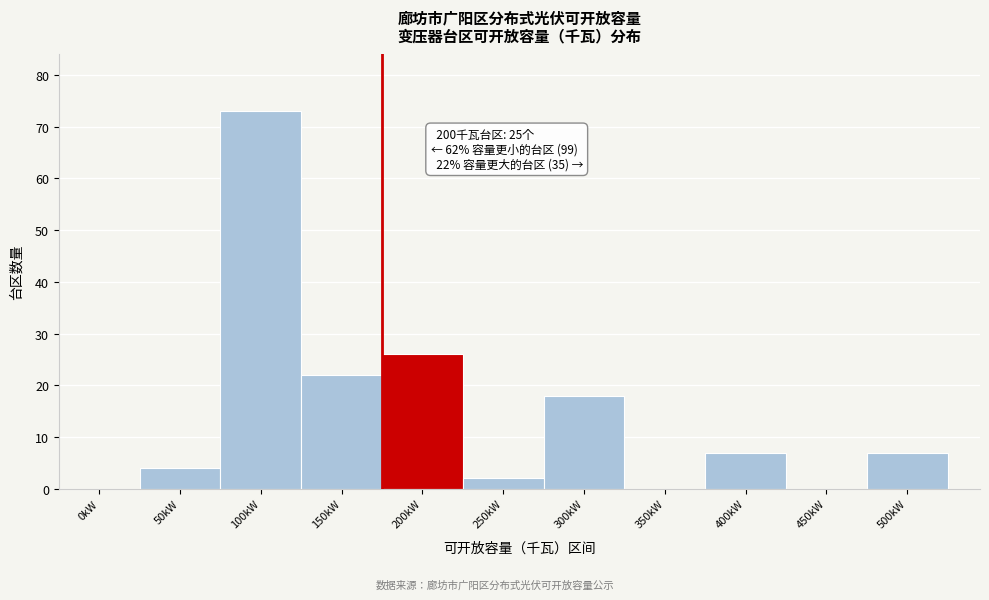

Reading left to right, what are all the values shown in this chart?

0kW=0	50kW=4	100kW=73	150kW=22	200kW=26	250kW=2	300kW=18	350kW=0	400kW=7	450kW=0	500kW=7